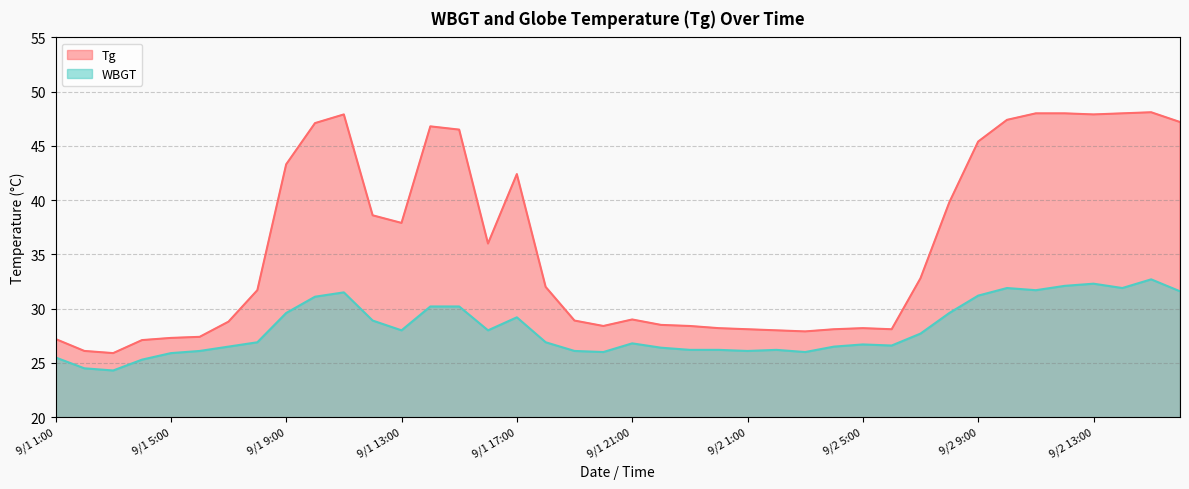

What is the average value of the Tg series?

35.8